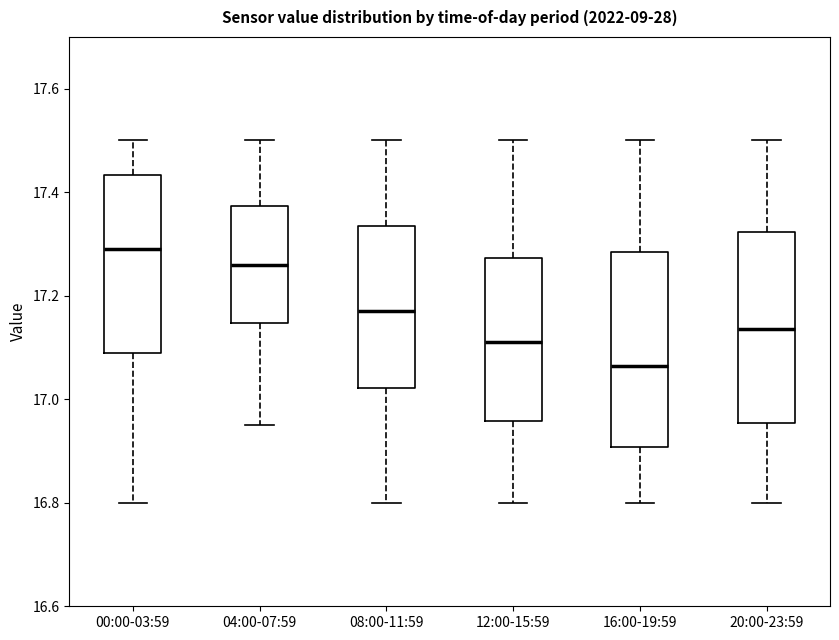

Which box's median line is the highest?

00:00-03:59